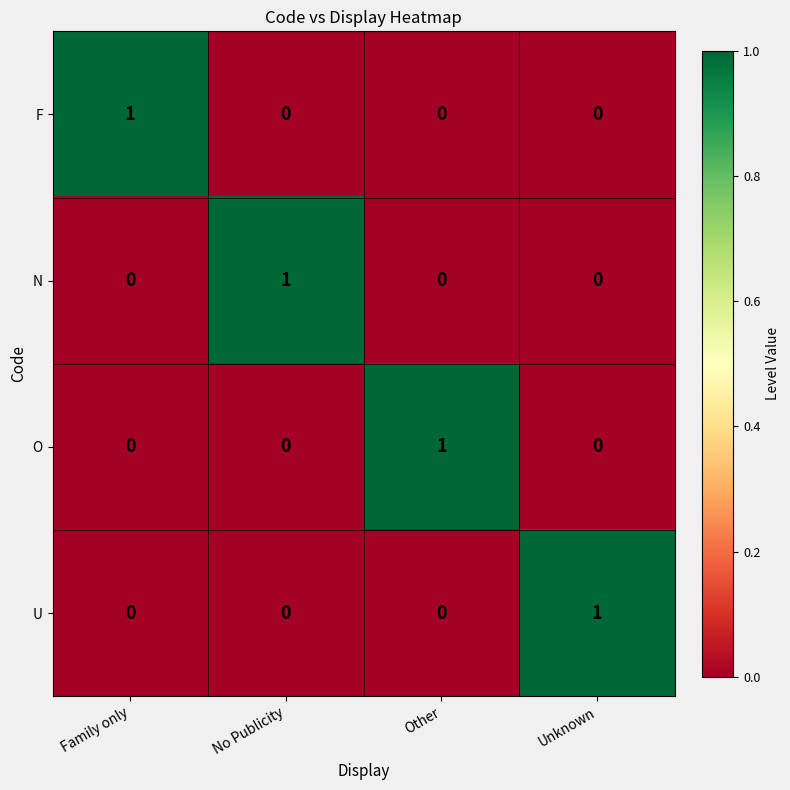

What is the difference between the highest and lowest values at Other?

1